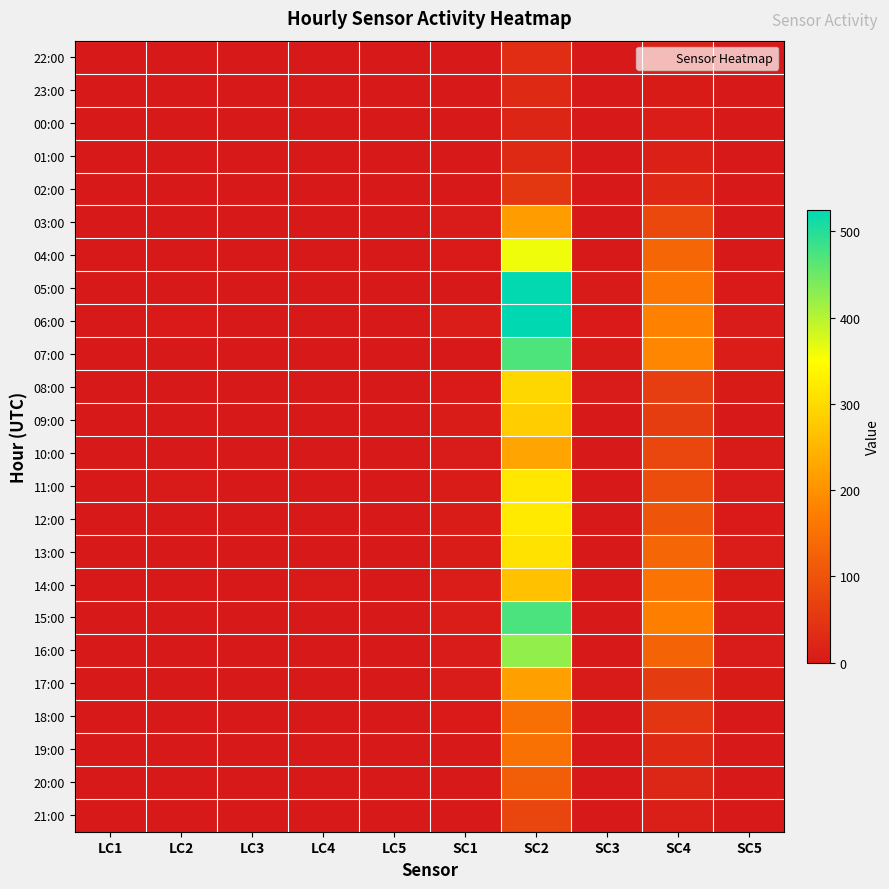

Between LC2 and SC3, which is larger?

LC2